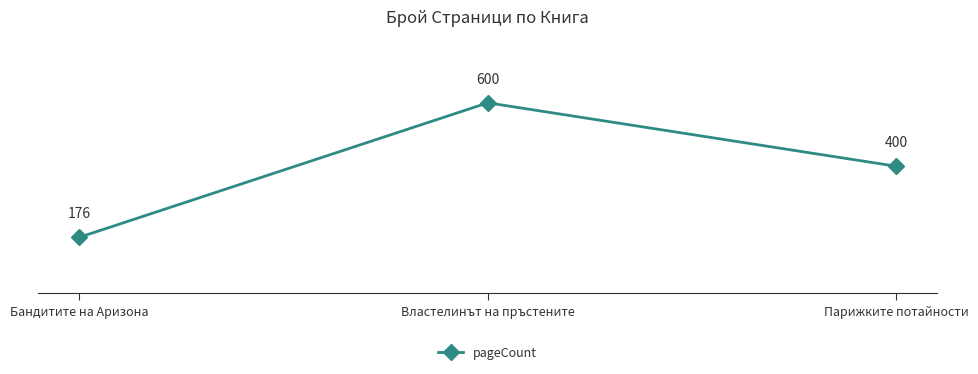

Reading left to right, list all the values displayed in this chart.

Бандитите на Аризона=176	Властелинът на пръстените=600	Парижките потайности=400